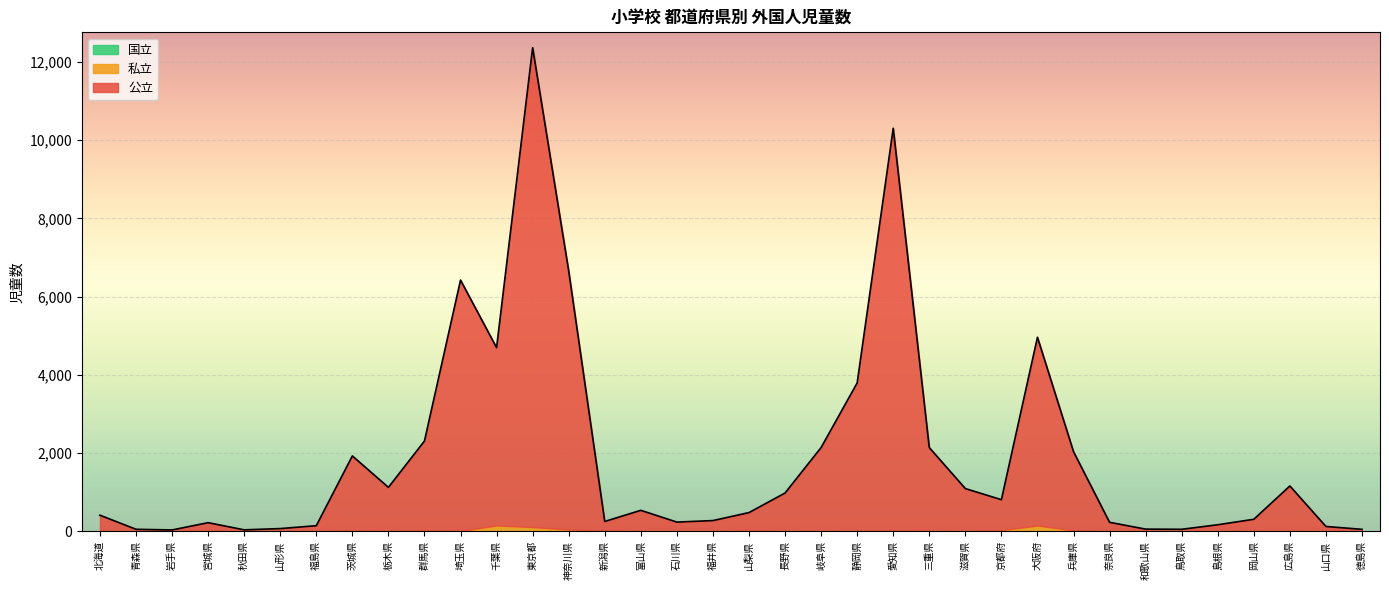

What is the difference between the maximum and second lowest values in the 私立 series?

150